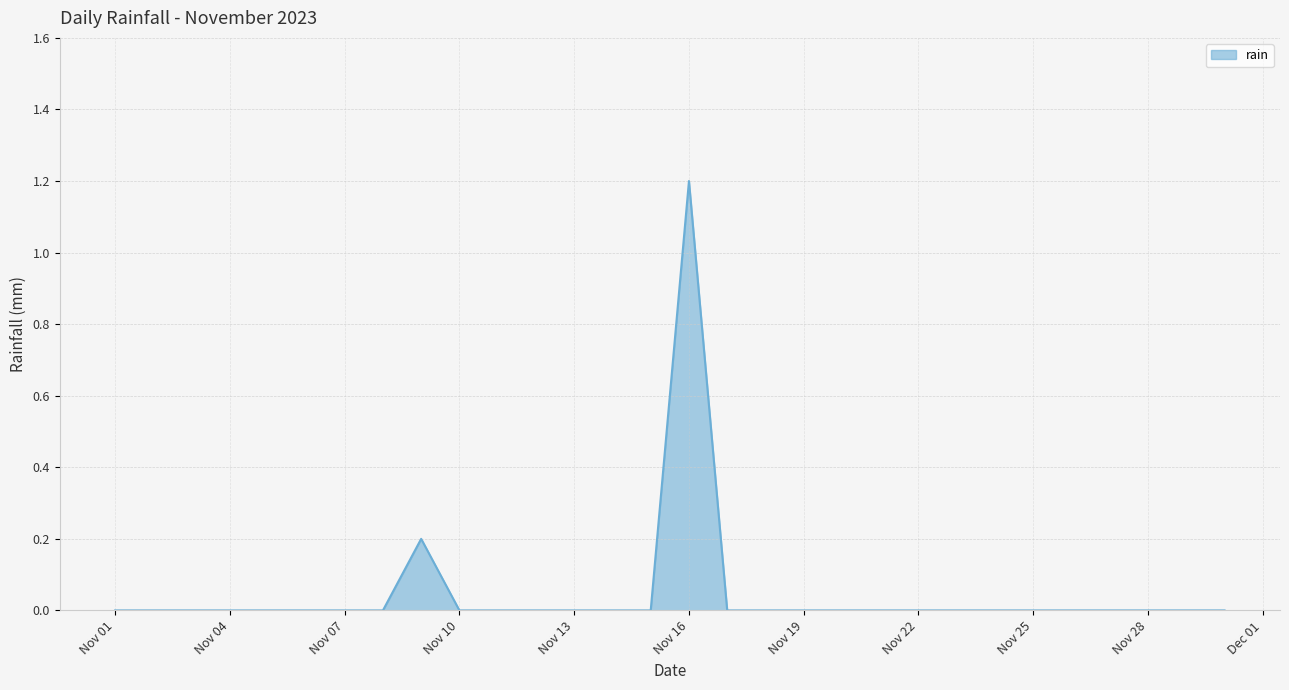

What is the greatest value displayed?

1.2